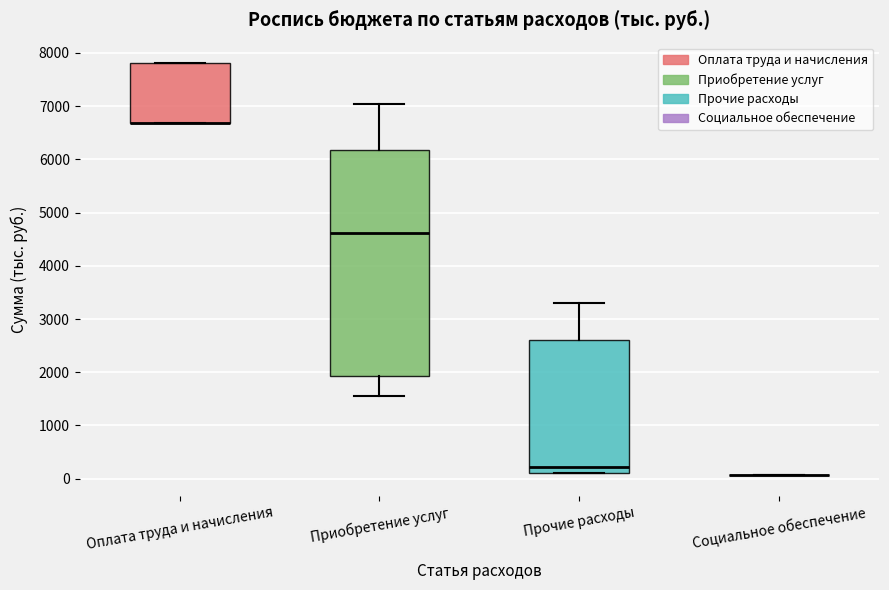

Where is the upper edge of the box for Оплата труда и начисления on the y-axis? The values are not printed on the chart, so give them approximately, as read against the axis.

7800